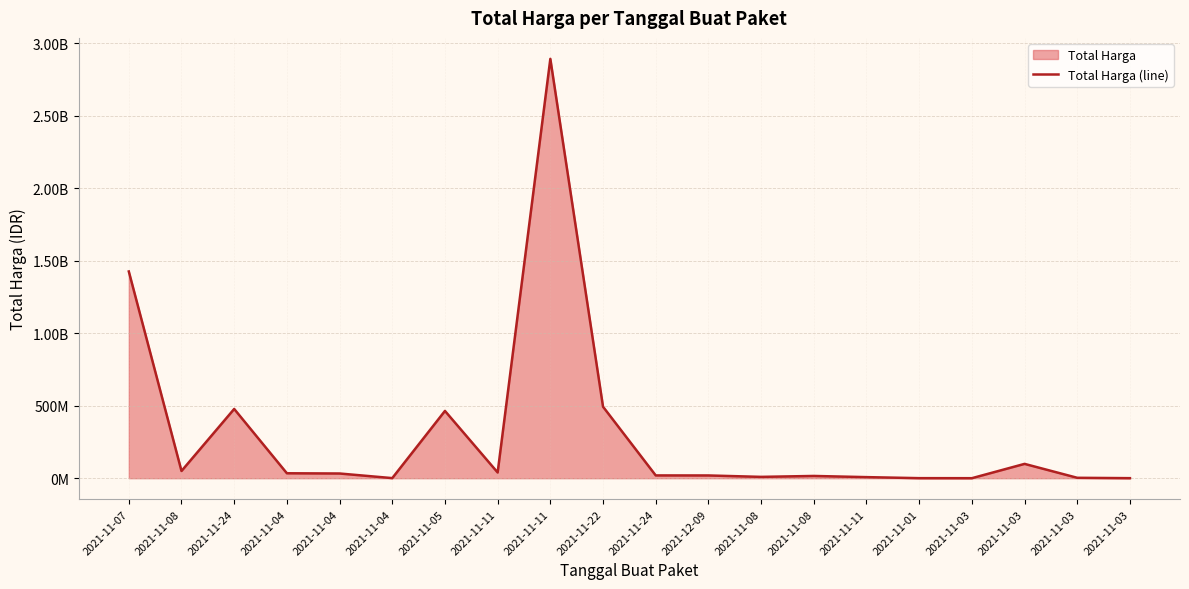

What is the sum of all values?

6081172485